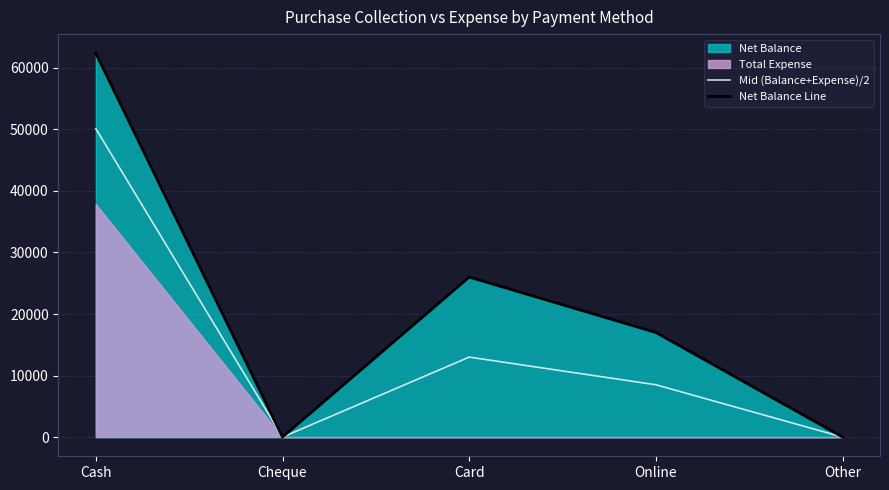

How many data points in Mid (Balance+Expense)/2 are above 8500?

2